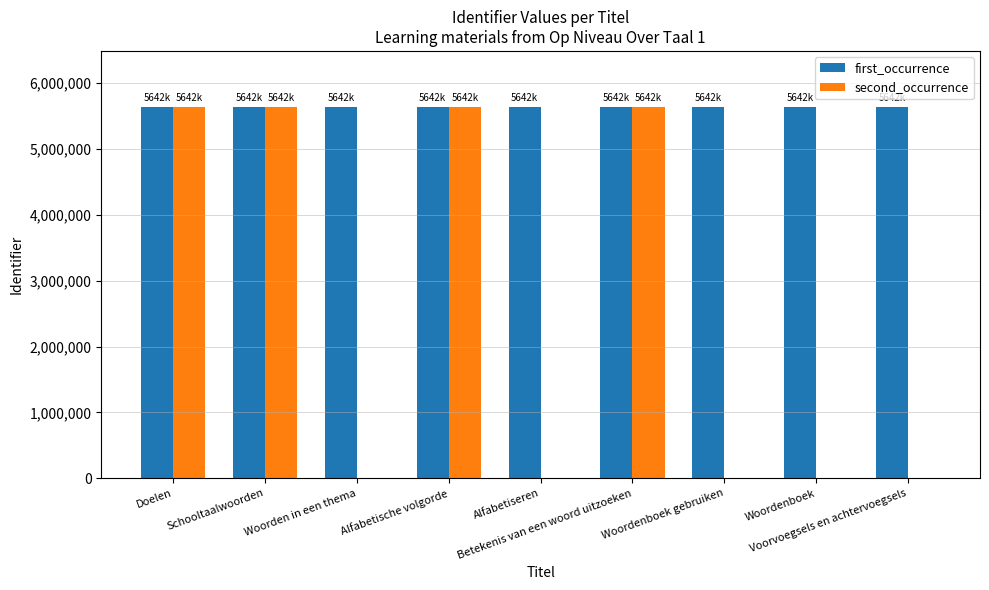

How many groups of bars are there?

9